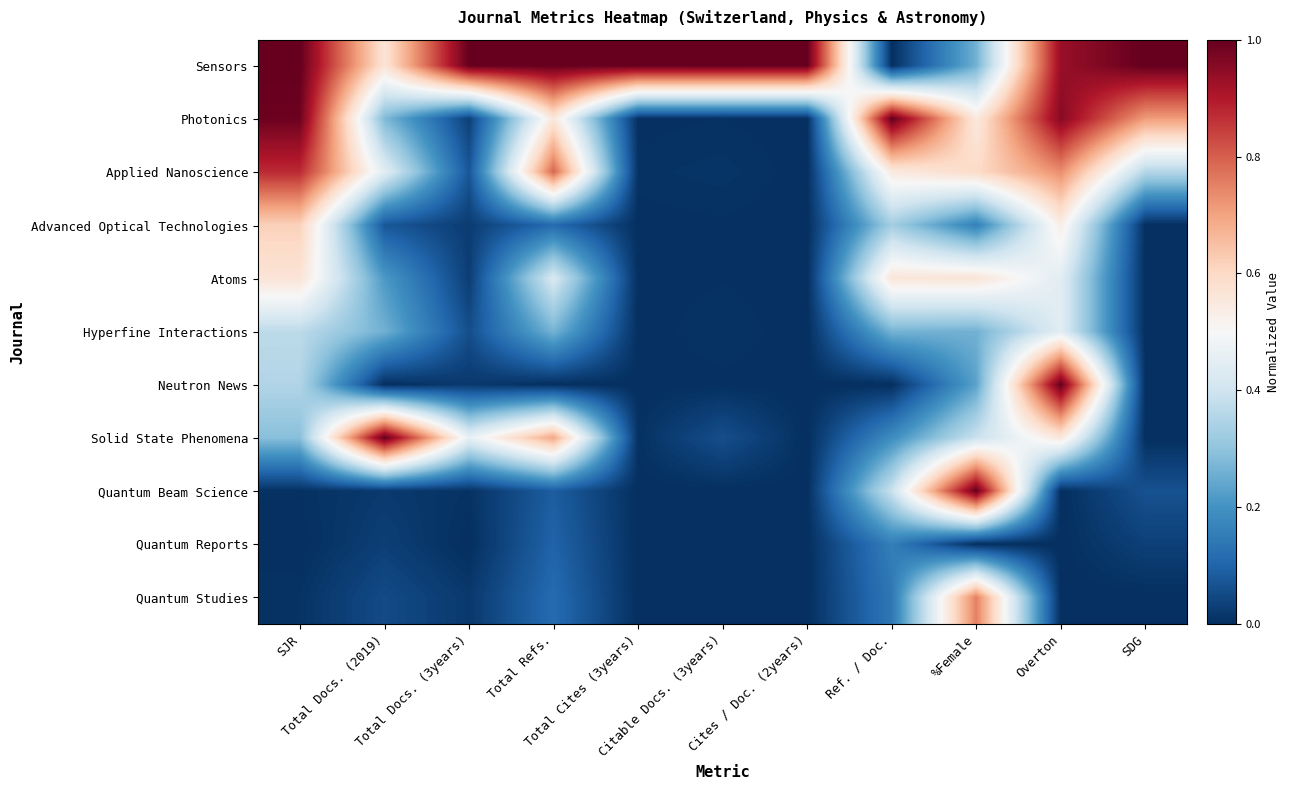

At which category is the sum across all series the highest?

Overton